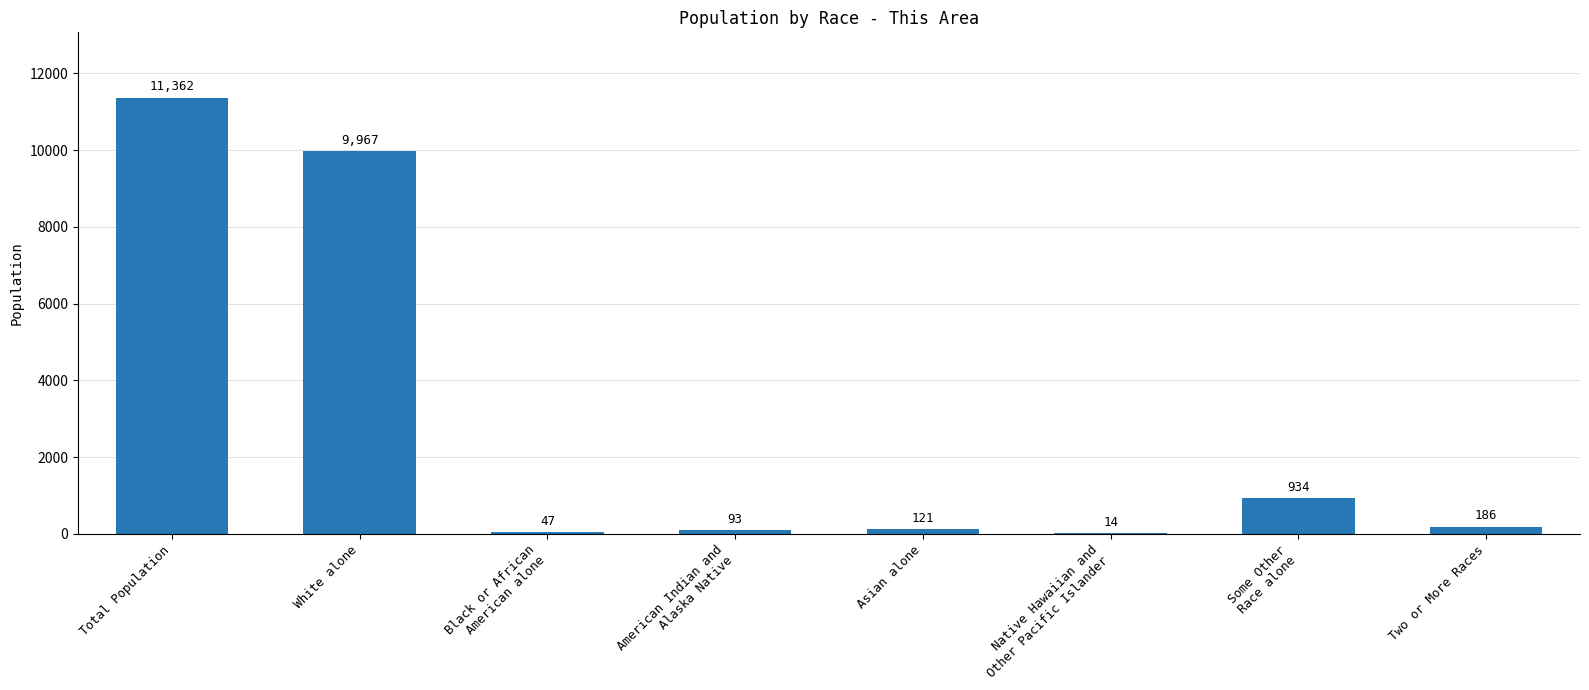

True or false: the data shows 9967 at White alone.

True